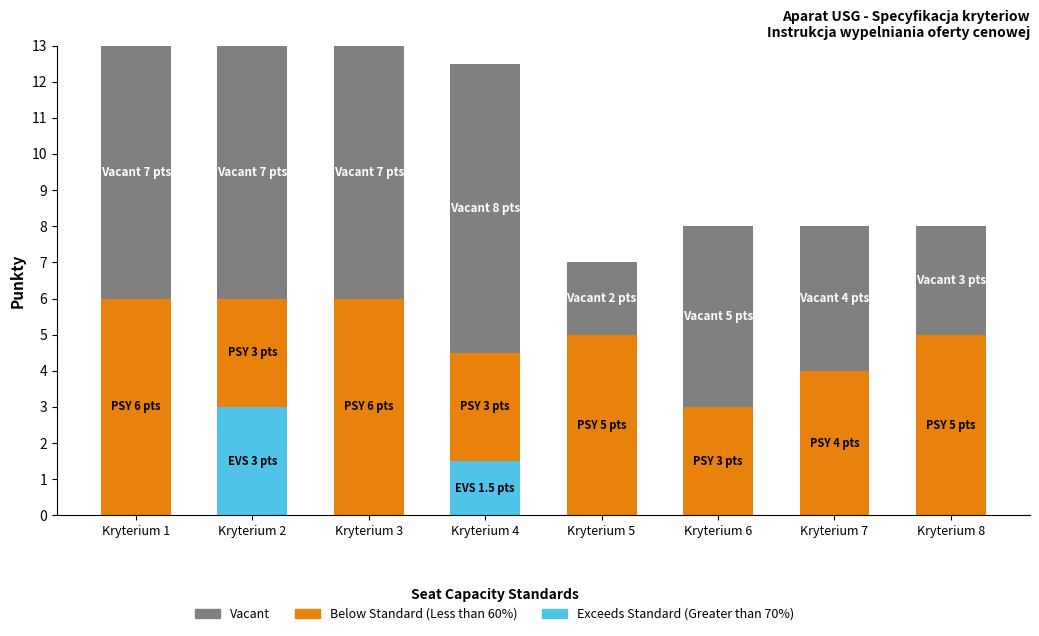

True or false: Exceeds Standard (Greater than 70%) has a value of 0.6 at Kryterium 4.

False